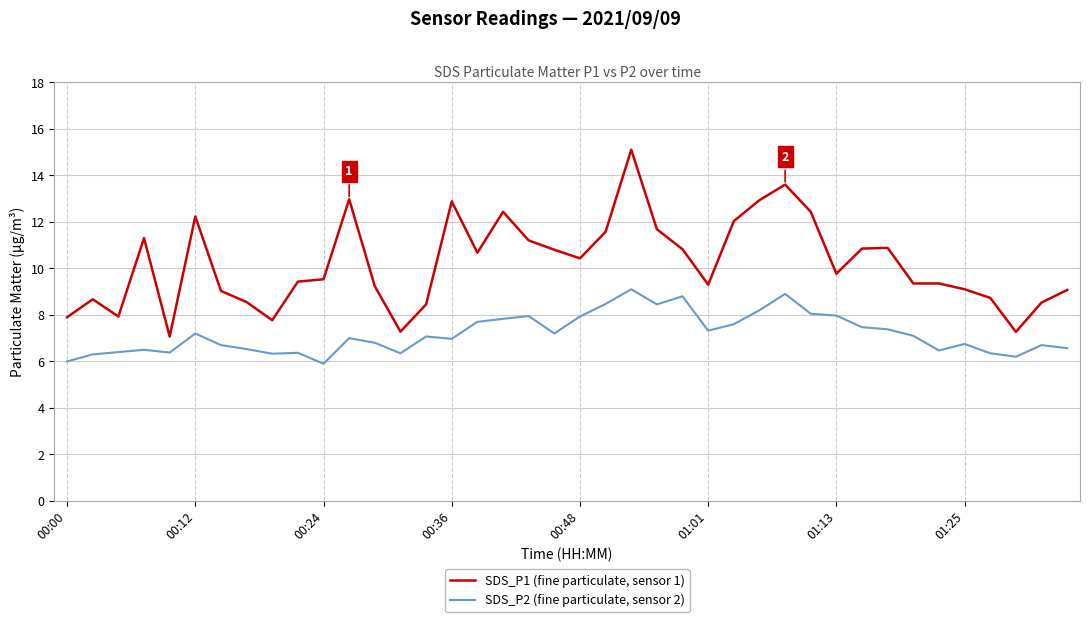

True or false: SDS_P2 (fine particulate, sensor 2) and SDS_P1 (fine particulate, sensor 1) intersect in this chart.

False